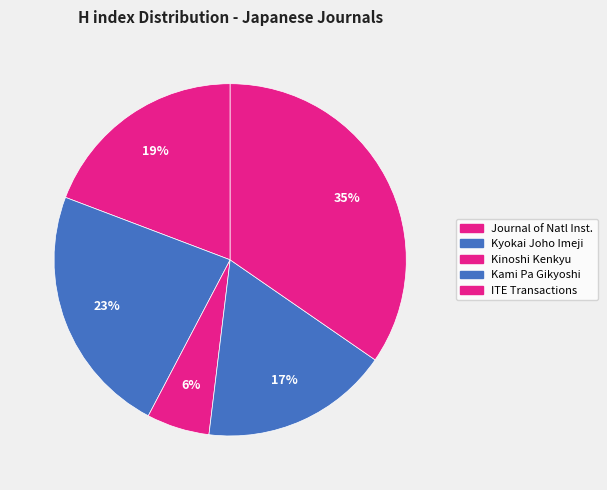

Which slice is the smallest?

Kinoshi Kenkyu Kaishi